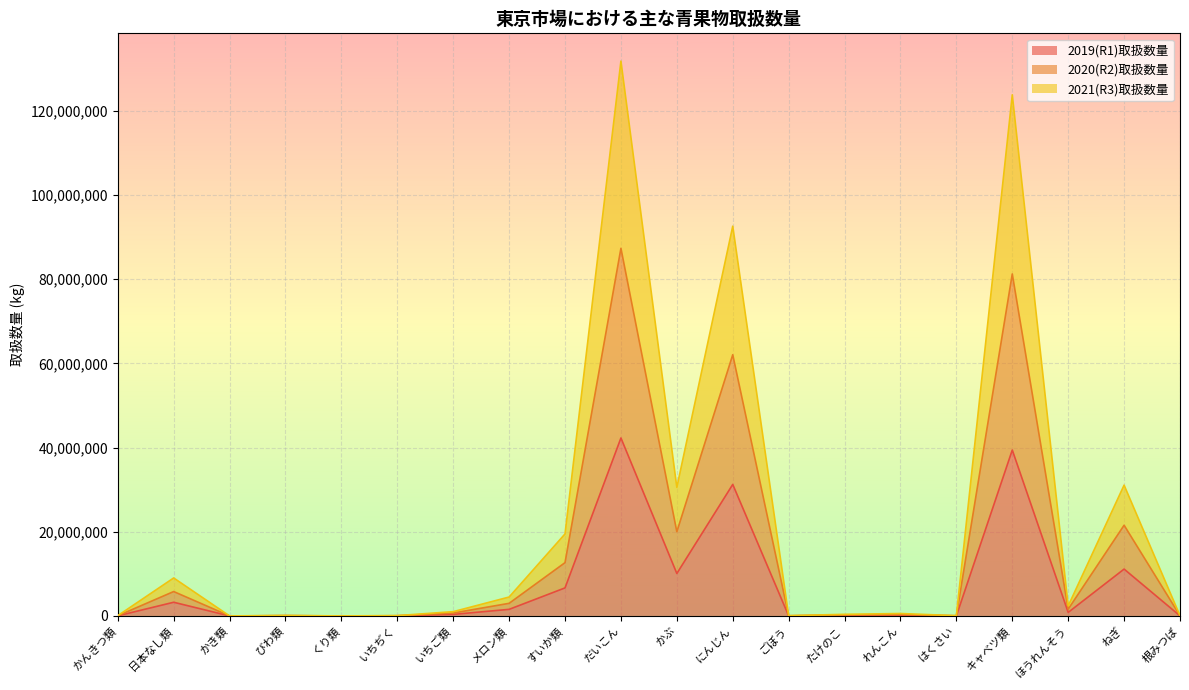

True or false: 2020(R2)取扱数量 and 2021(R3)取扱数量 intersect in this chart.

False